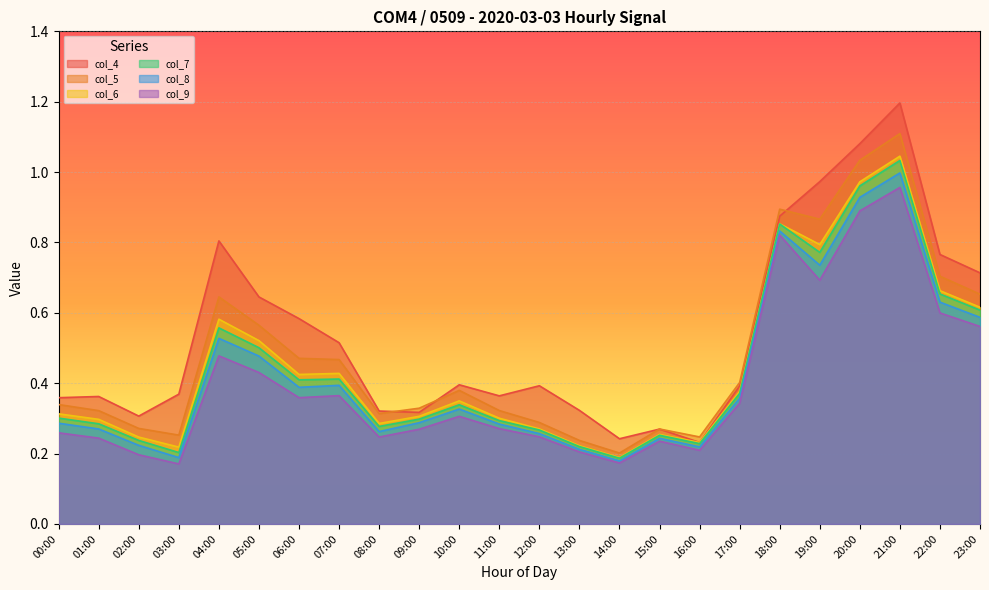

At which category does col_4 reach its first local valley?

02:00